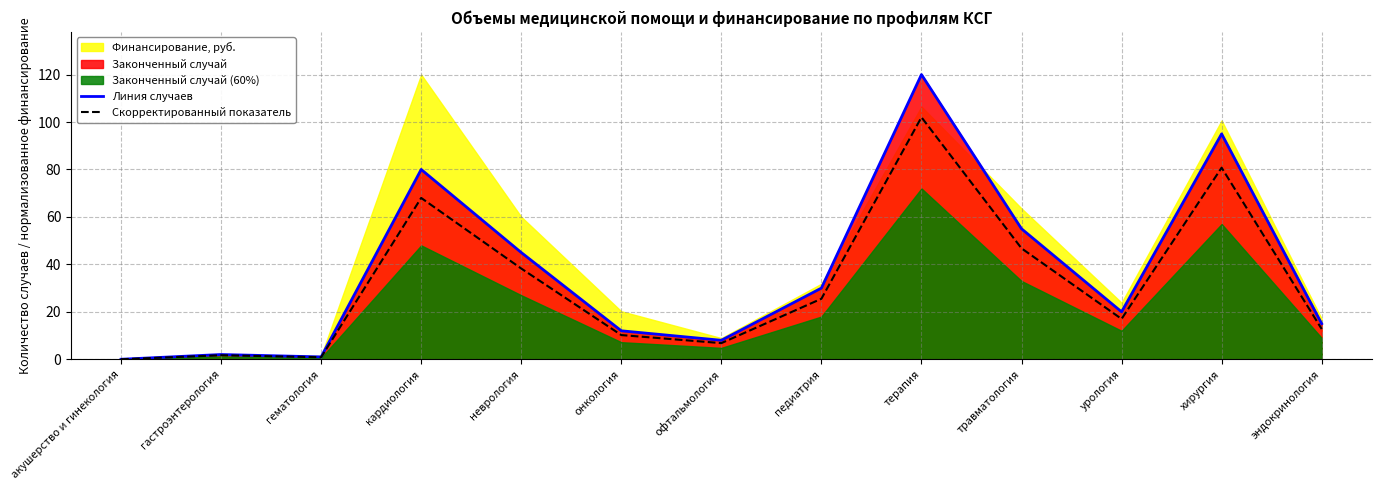

What value does the Линия случаев series have at неврология?

45.0